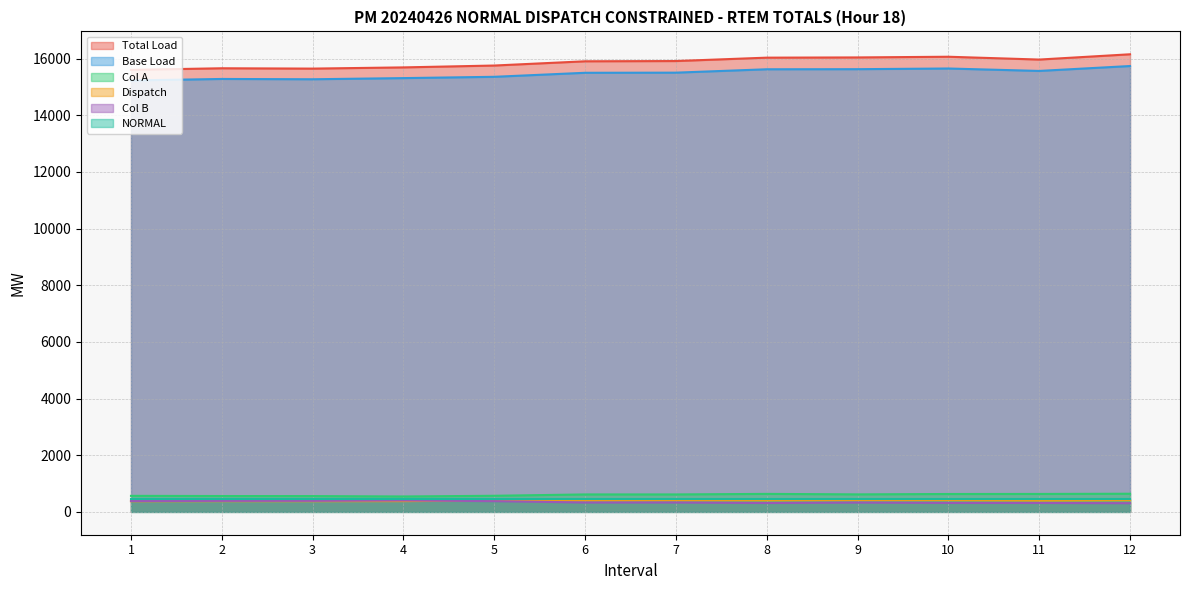

What is the difference between the highest and lowest values at 11?

15654.1